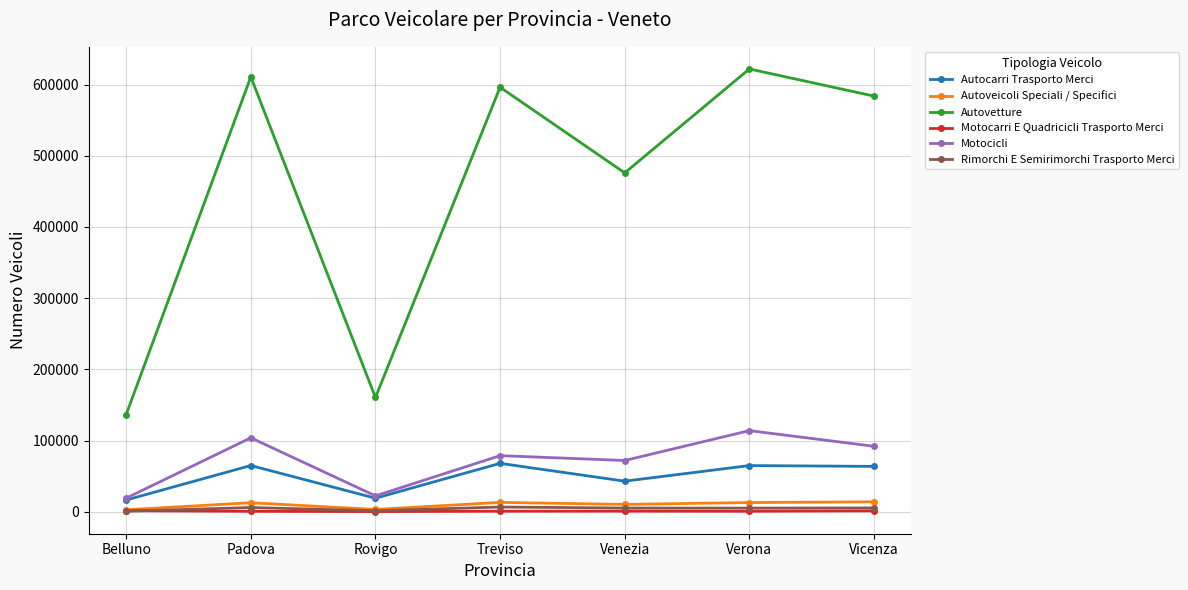

True or false: Autoveicoli Speciali / Specifici has a value of 10306 at Venezia.

True